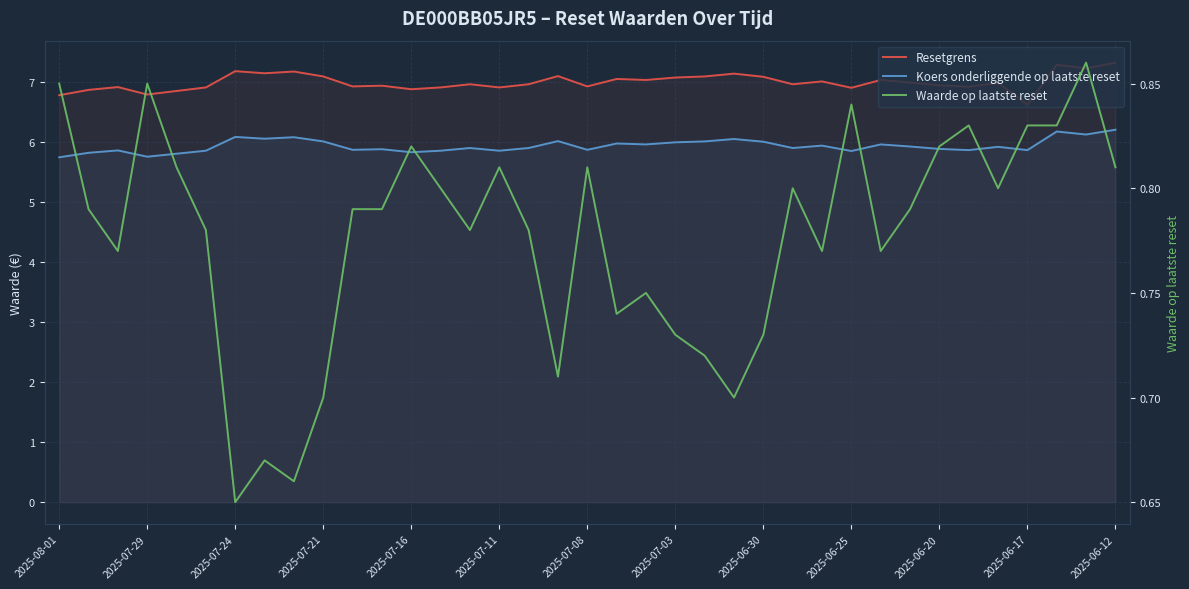

Is it true that Koers onderliggende op laatste reset equals 6.0 at 22?

True